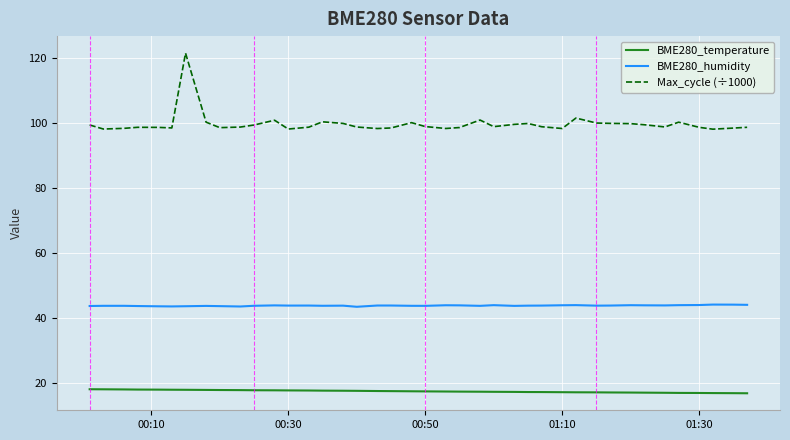

True or false: BME280_humidity and Max_cycle (÷1000) intersect in this chart.

False